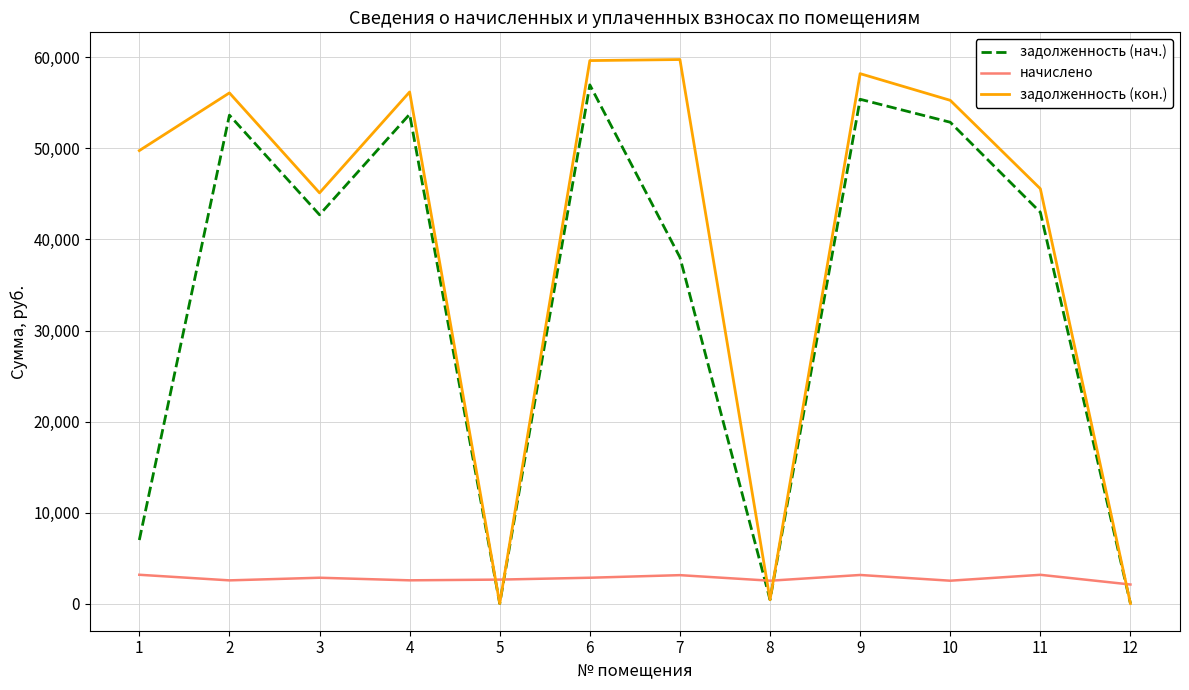

Rank the series by their average value, from lowest to highest.

начислено, задолженность (нач.), задолженность (кон.)